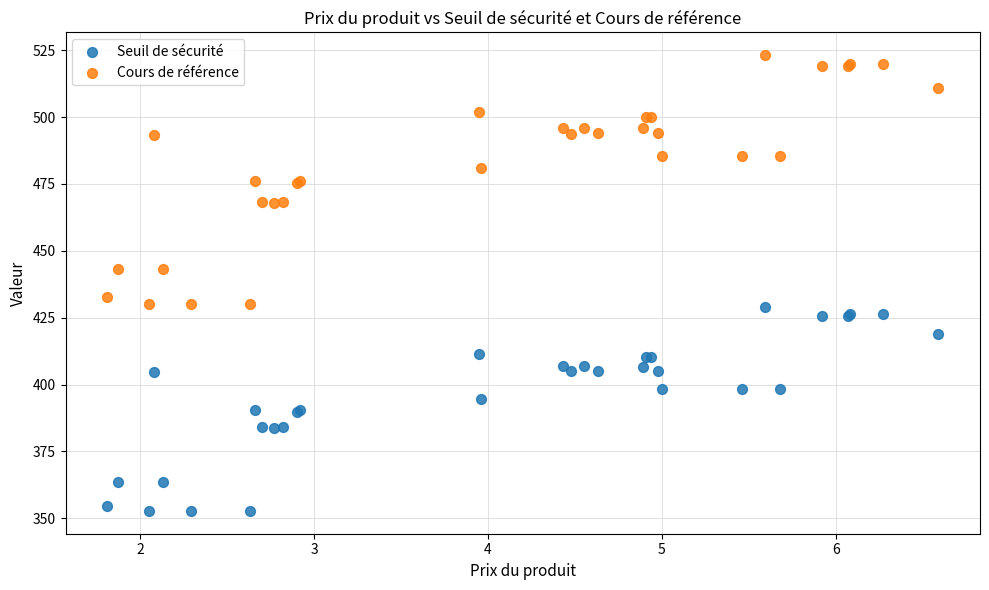

What are all the series names shown in the legend?

Seuil de sécurité, Cours de référence